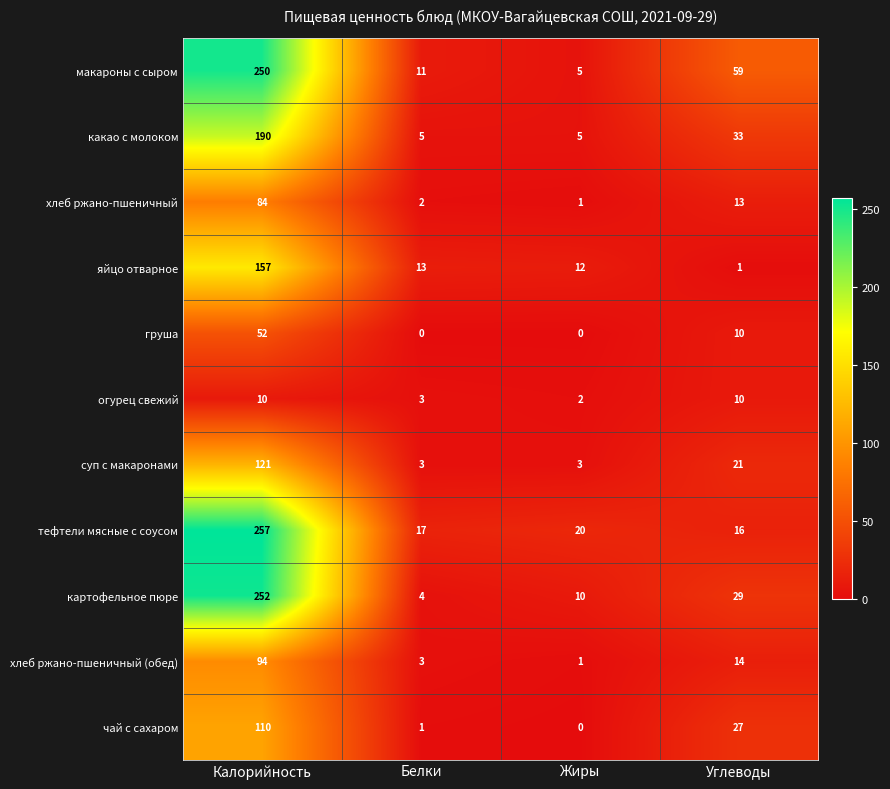

What is the greatest value displayed?

257